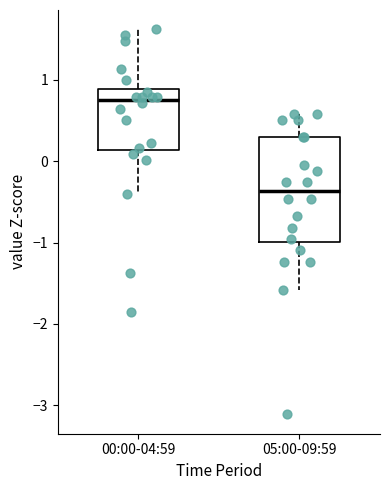

Reading left to right, read every box against the y-axis: the position of its median line, the range the box covers, and the ends of its whiskers. The values are not printed on the chart, so give them approximately, as read against the axis.

00:00-04:59: median 0.8, box 0.1 to 0.9, whiskers -0.4 to 1.6
05:00-09:59: median -0.4, box -1.0 to 0.3, whiskers -1.6 to 0.6